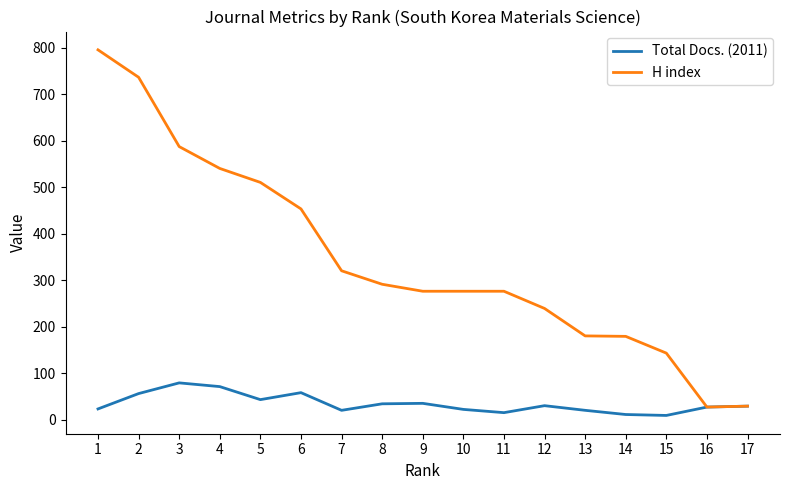

Rank the series by their maximum value, from lowest to highest.

Total Docs. (2011), H index